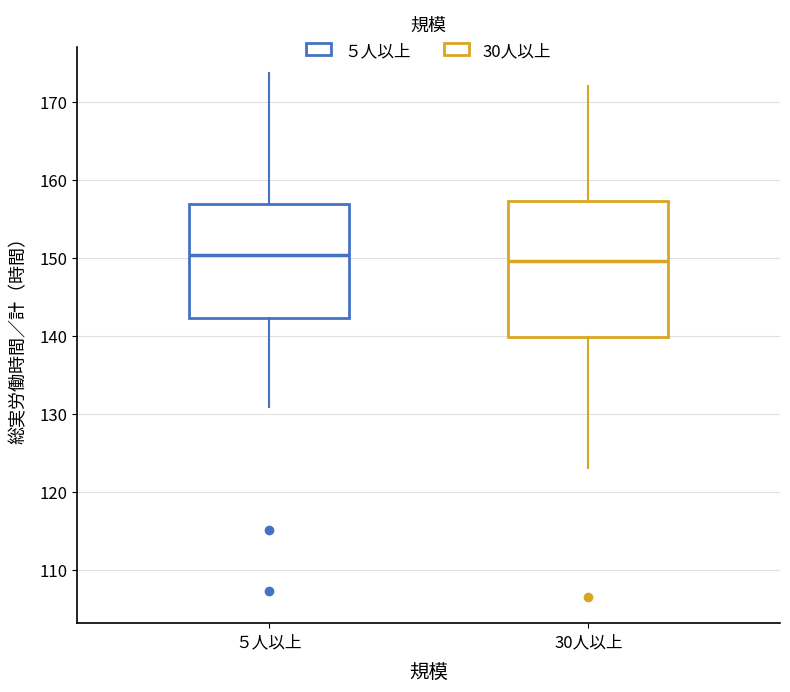

Reading left to right, transcribe this box plot: for each box, give where its median line is, the range the box spans, and where its two whiskers end, as read against the y-axis. The values are not printed on the chart, so give them approximately, as read against the axis.

５人以上: median 150, box 142 to 157, whiskers 131 to 174
30人以上: median 150, box 140 to 157, whiskers 123 to 172